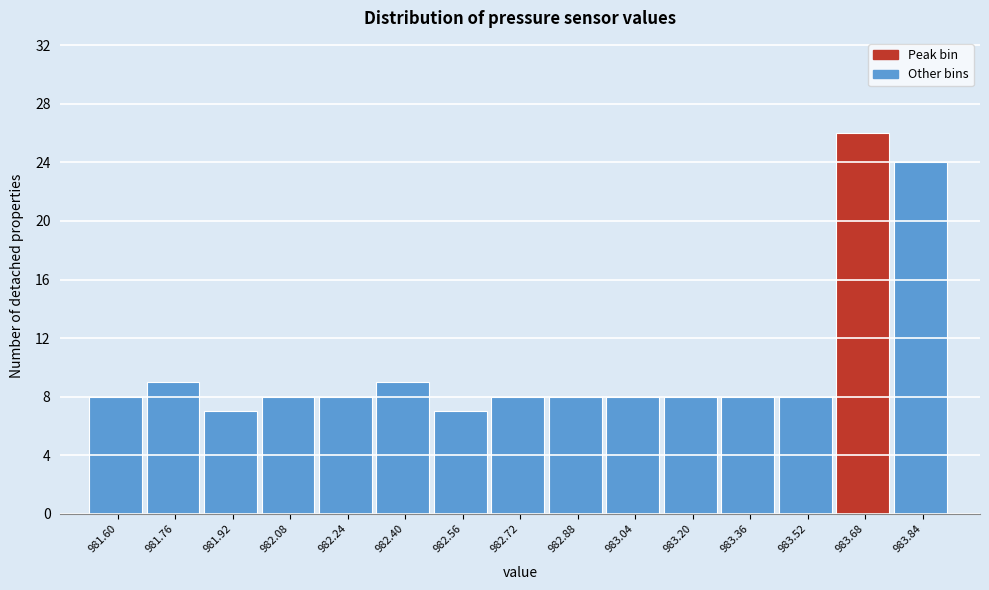

Reading left to right, list all the values displayed in this chart.

8	9	7	8	8	9	7	8	8	8	8	8	8	26	24